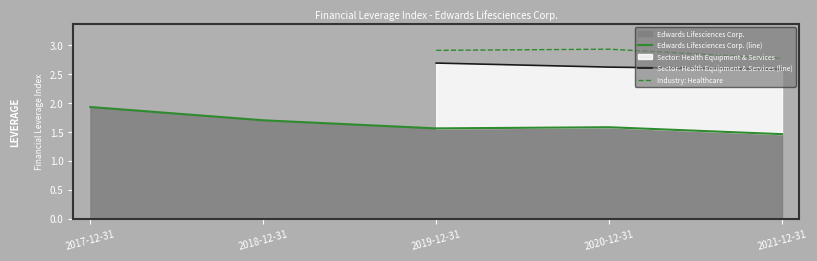

True or false: Industry: Healthcare and Sector: Health Equipment & Services (line) cross at least once.

False